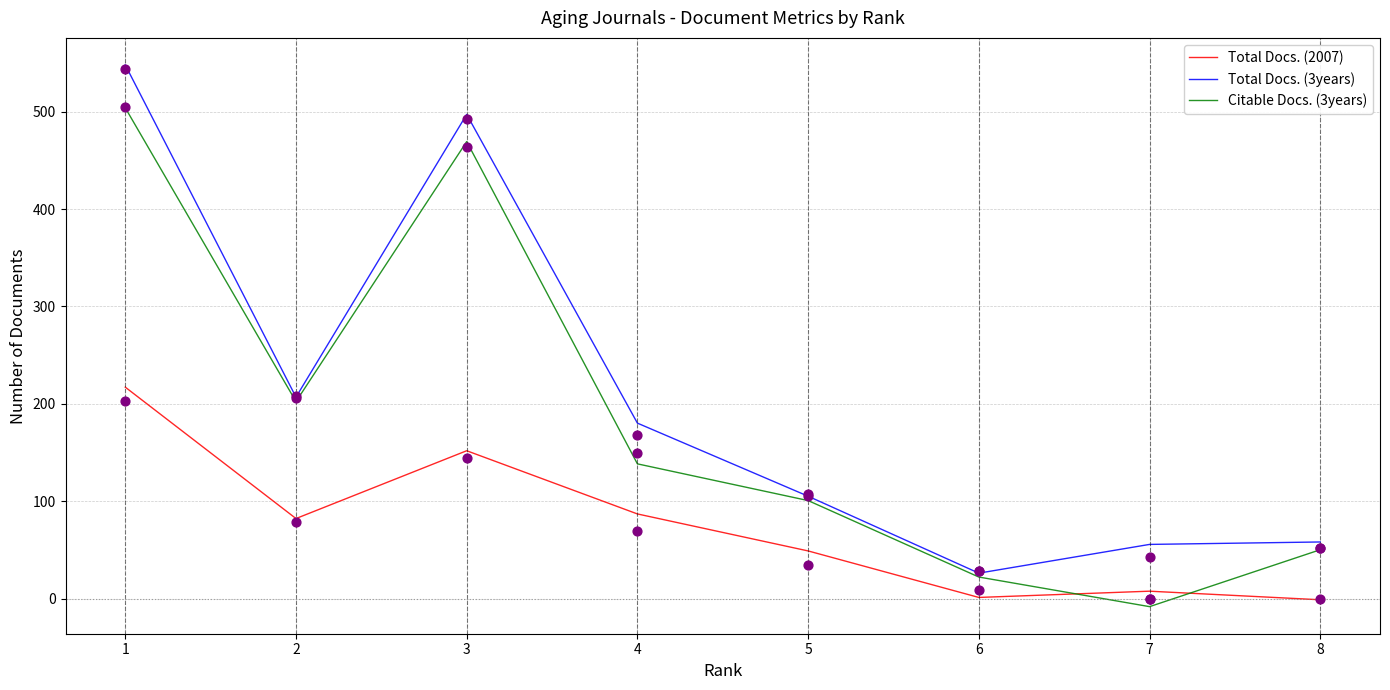

What are all the series names shown in the legend?

Total Docs. (2007), Total Docs. (3years), Citable Docs. (3years)